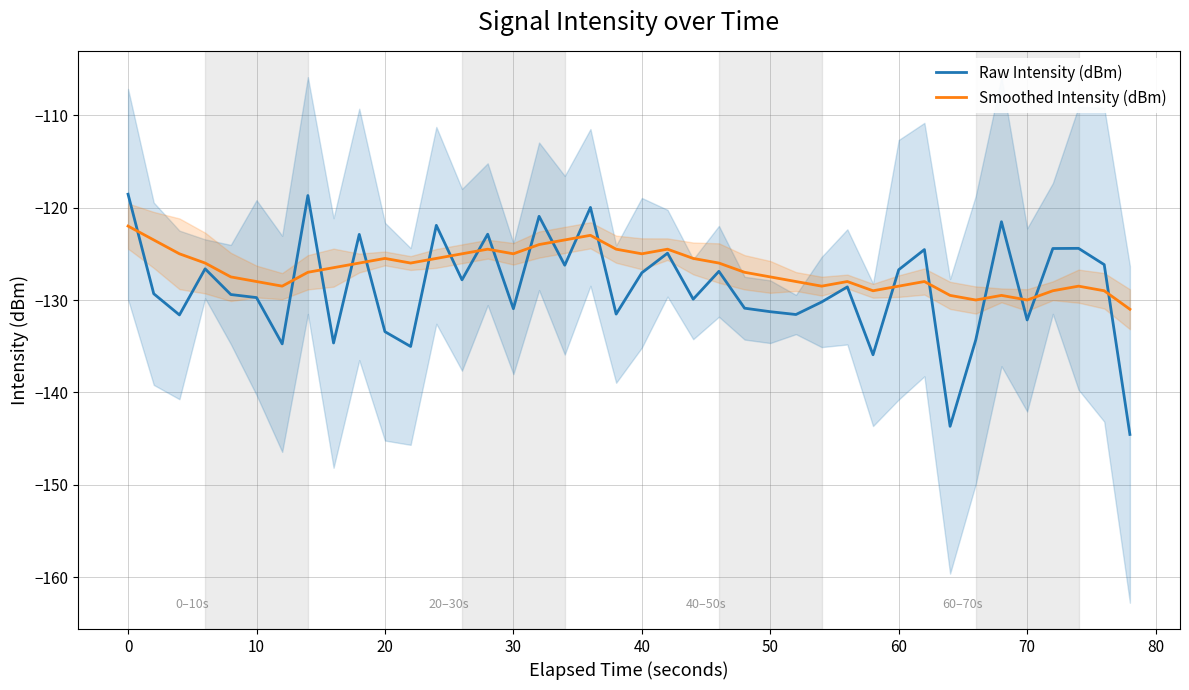

What is the highest value of the Smoothed Intensity (dBm) series?

-122.0